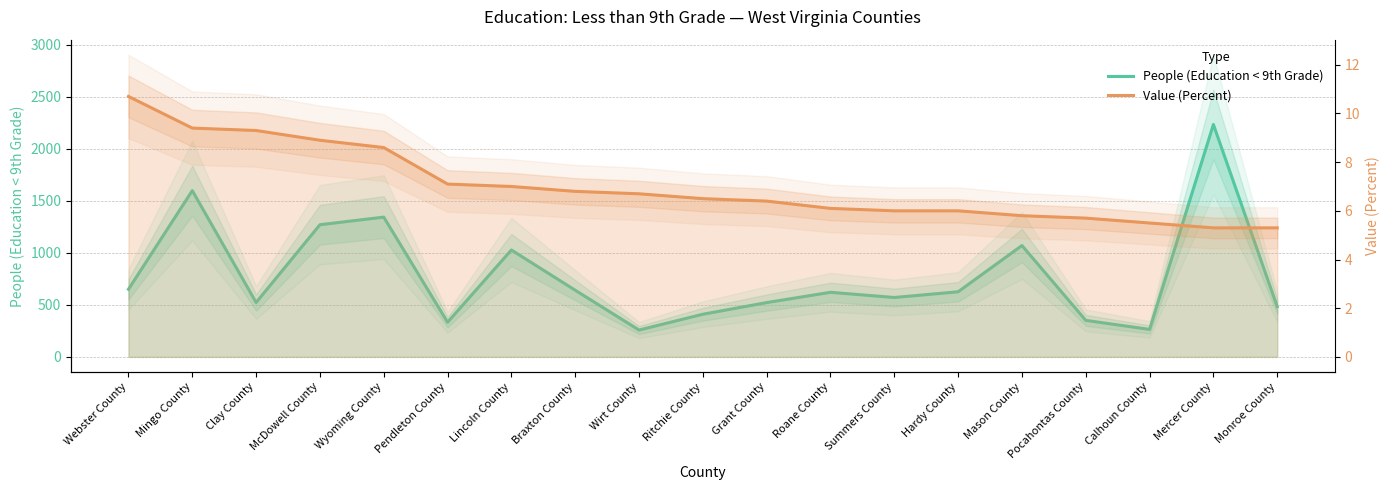

Where does the Value (Percent) series first go above 6?

Webster County